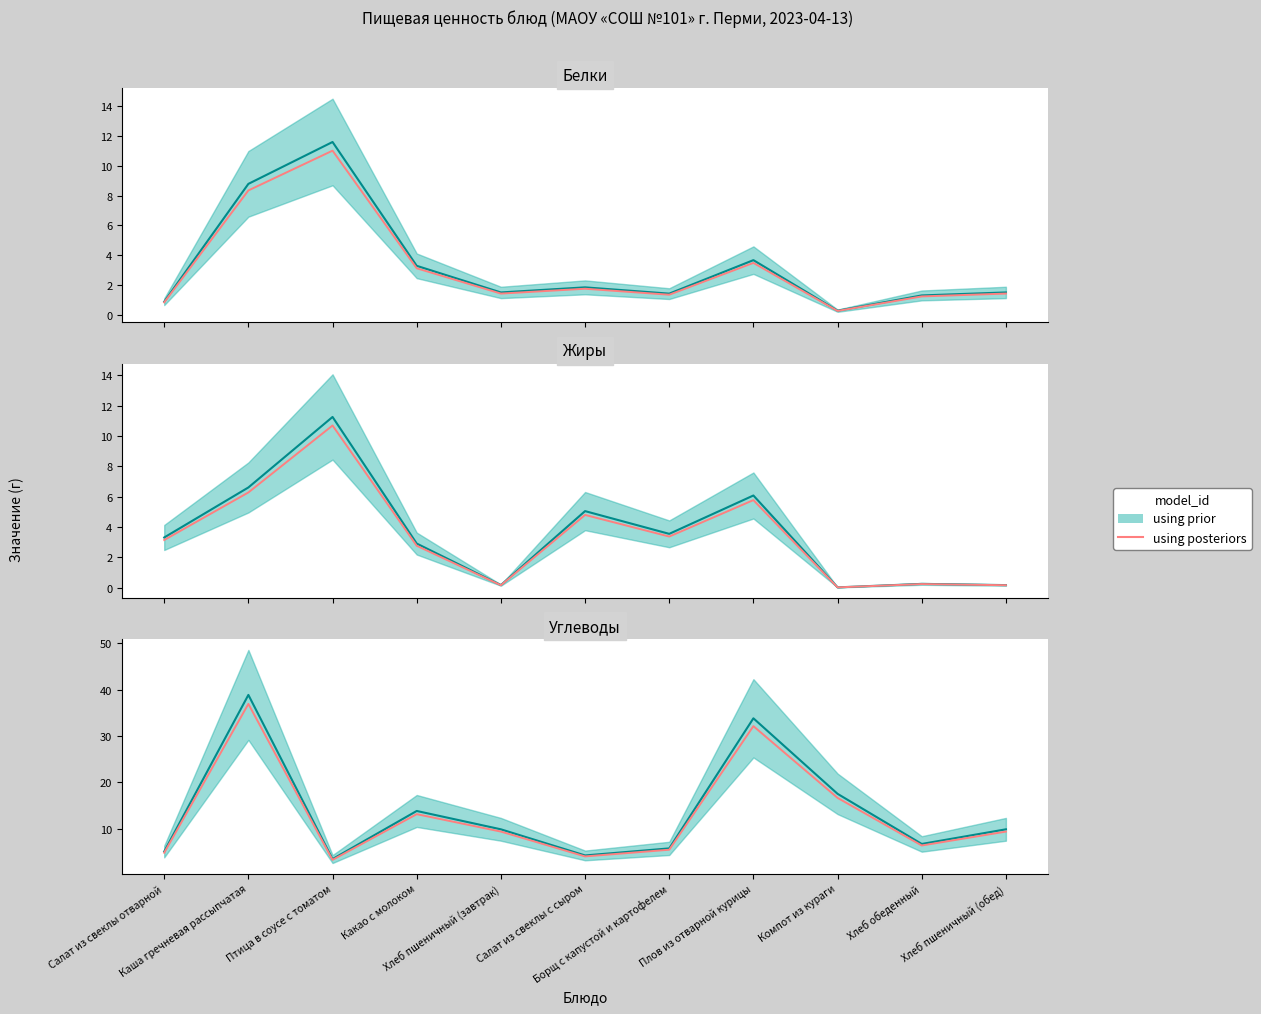

What is the change in value from Салат из свеклы отварной to Компот из кураги?

+11.8